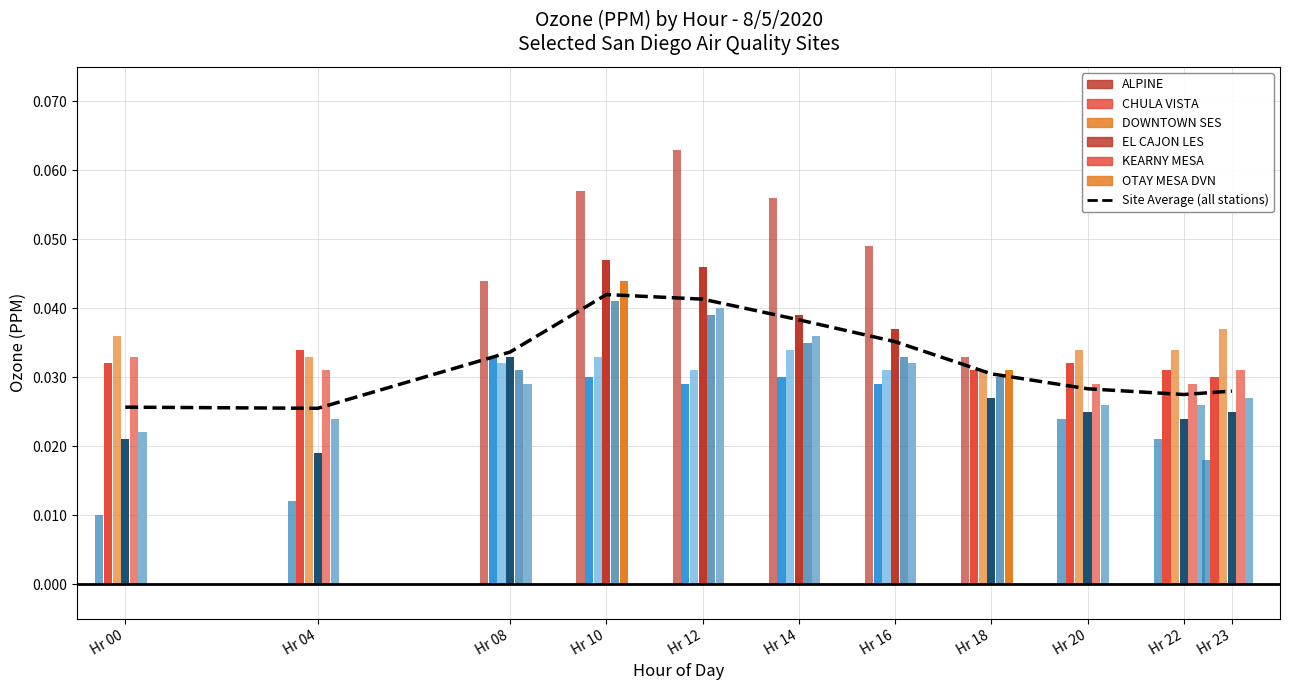

Rank the categories by value from highest to lowest.

Hr 10, Hr 12, Hr 14, Hr 16, Hr 08, Hr 18, Hr 20, Hr 23, Hr 22, Hr 00, Hr 04